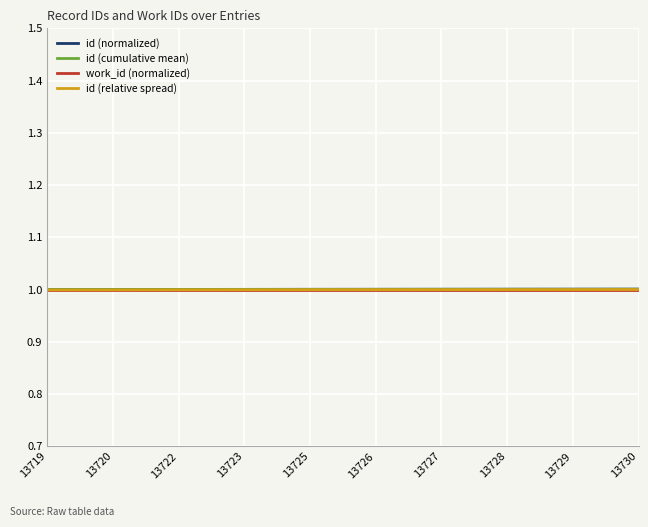

True or false: id (normalized) and id (relative spread) cross at least once.

False